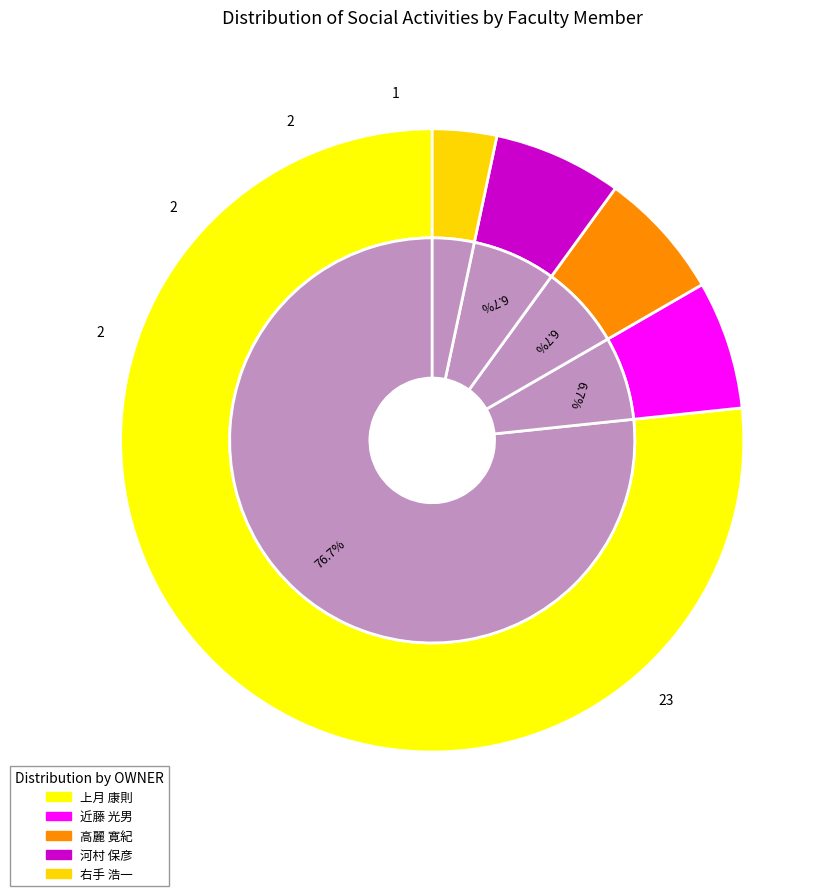

How much of the chart is everything except 151610?

96.7%